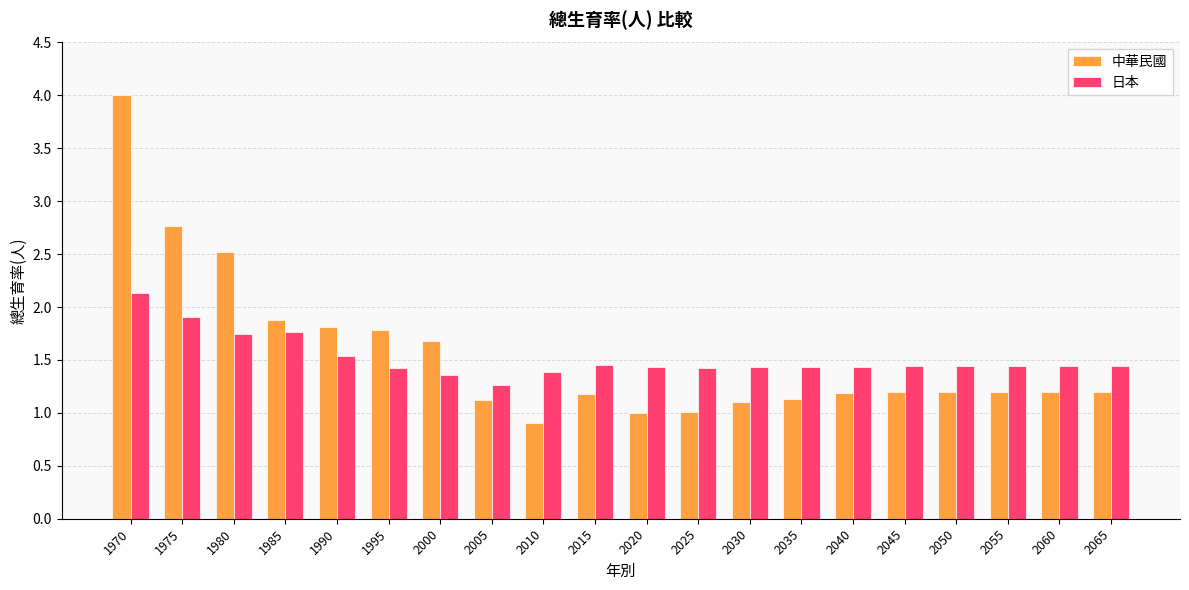

Which label corresponds to the smallest value in the chart?

2010